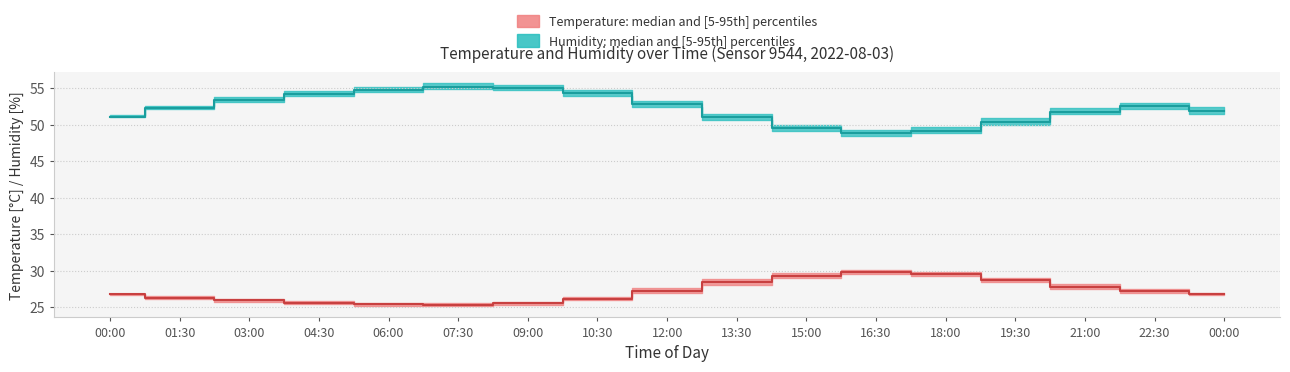

Rank the categories by humidity_median value from highest to lowest.

07:30, 09:00, 06:00, 10:30, 04:30, 03:00, 12:00, 22:30, 01:30, 00:00, 21:00, 00:00, 13:30, 19:30, 15:00, 18:00, 16:30